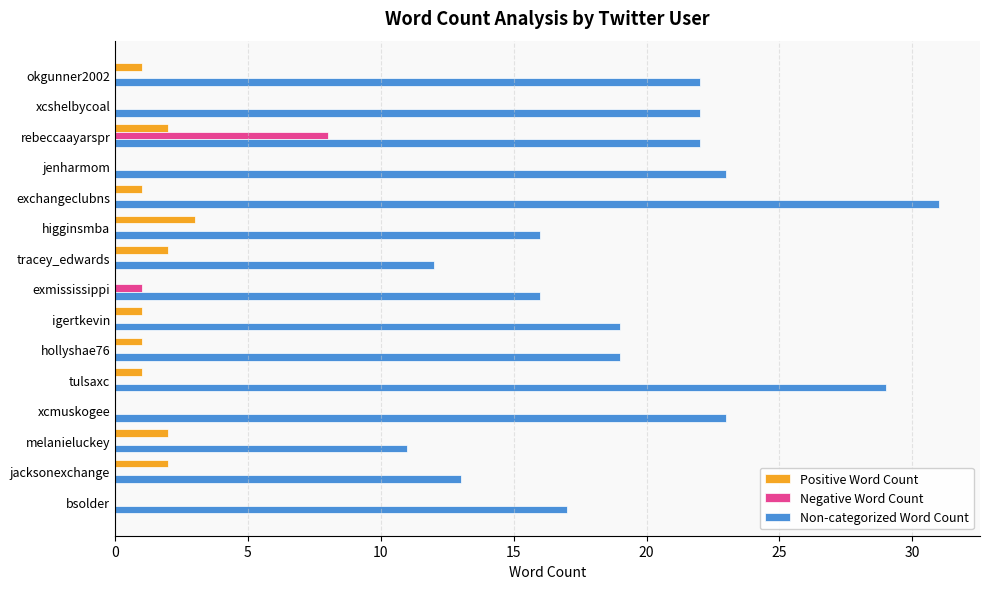

Which series changed the most between jenharmom and higginsmba?

Non-categorized Word Count